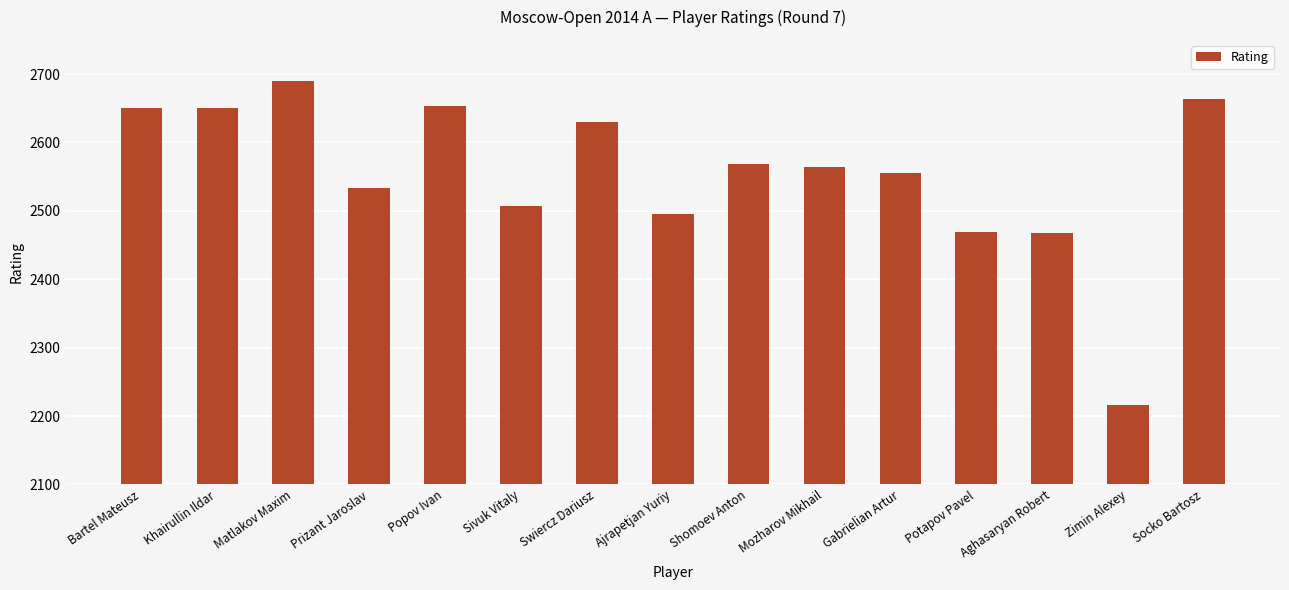

The value at Aghasaryan Robert is 3888. True or false?

False